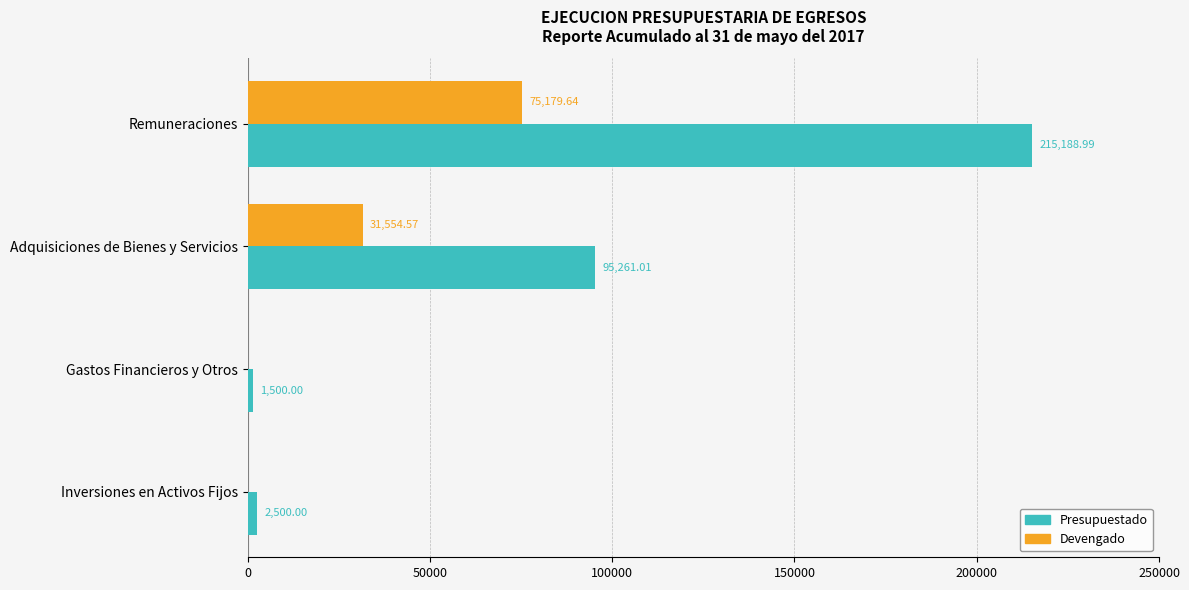

Where is Presupuestado nearest to the value 108344?

Adquisiciones de Bienes y Servicios